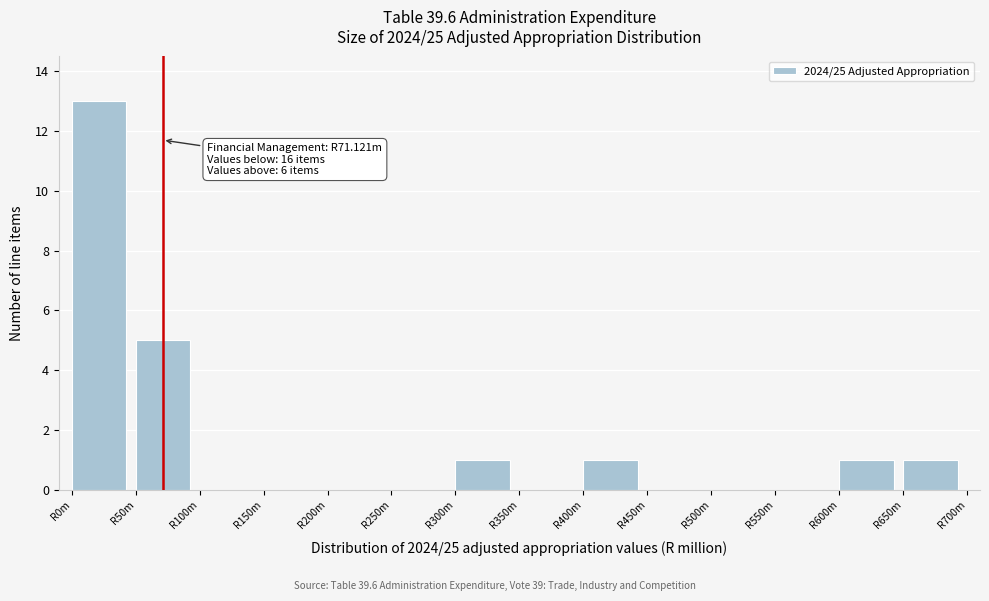

Reading right to left, extract all data points from this chart.

R650m=1	R600m=1	R550m=0	R500m=0	R450m=0	R400m=1	R350m=0	R300m=1	R250m=0	R200m=0	R150m=0	R100m=0	R50m=5	R0m=13